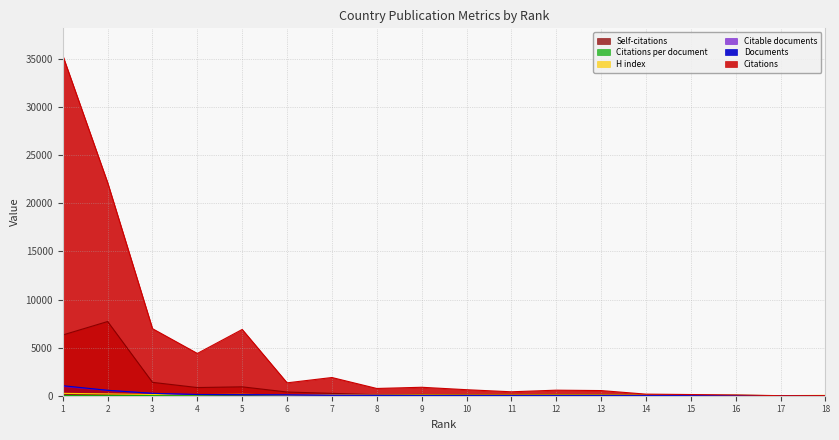

True or false: H index and Citations intersect in this chart.

True